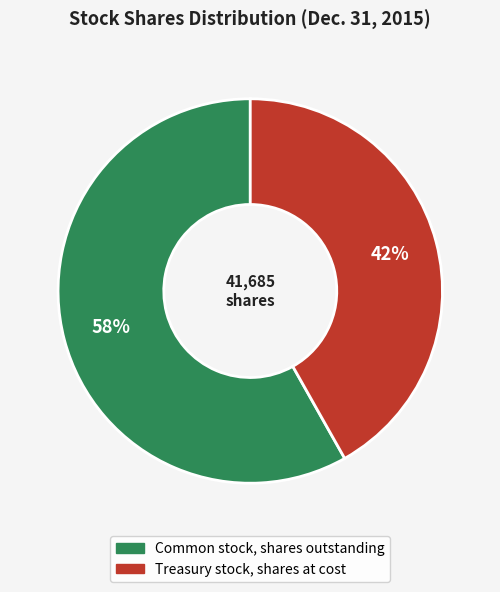

To the nearest percent, what is the difference between the Treasury stock, shares at cost and Common stock, shares outstanding slice percentages?

16%